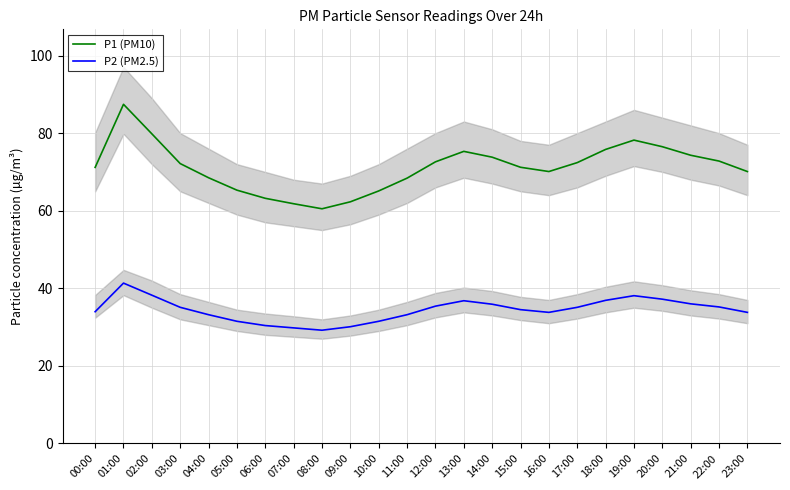

How many lines are shown in the chart?

2